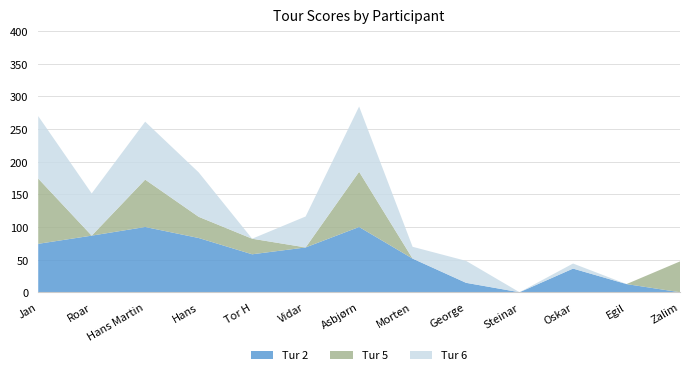

Reading right to left, list all the values displayed in this chart.

Tur 2: Zalim=0.0	Egil=12.5	Oskar=36.2	Steinar=0.0	George=14.4	Morten=51.6	Asbjørn=100.0	Vidar=68.7	Tor H=58.2	Hans=83.1	Hans Martin=100.0	Roar=86.7	Jan=74.2
Tur 5: Zalim=47.2	Egil=0.0	Oskar=0.0	Steinar=0.0	George=0.0	Morten=0.0	Asbjørn=84.6	Vidar=0.0	Tor H=23.9	Hans=32.5	Hans Martin=72.6	Roar=0.0	Jan=100.0
Tur 6: Zalim=0.0	Egil=0.0	Oskar=7.8	Steinar=0.0	George=33.6	Morten=18.1	Asbjørn=100.0	Vidar=47.4	Tor H=0.0	Hans=68.1	Hans Martin=88.8	Roar=64.7	Jan=95.7